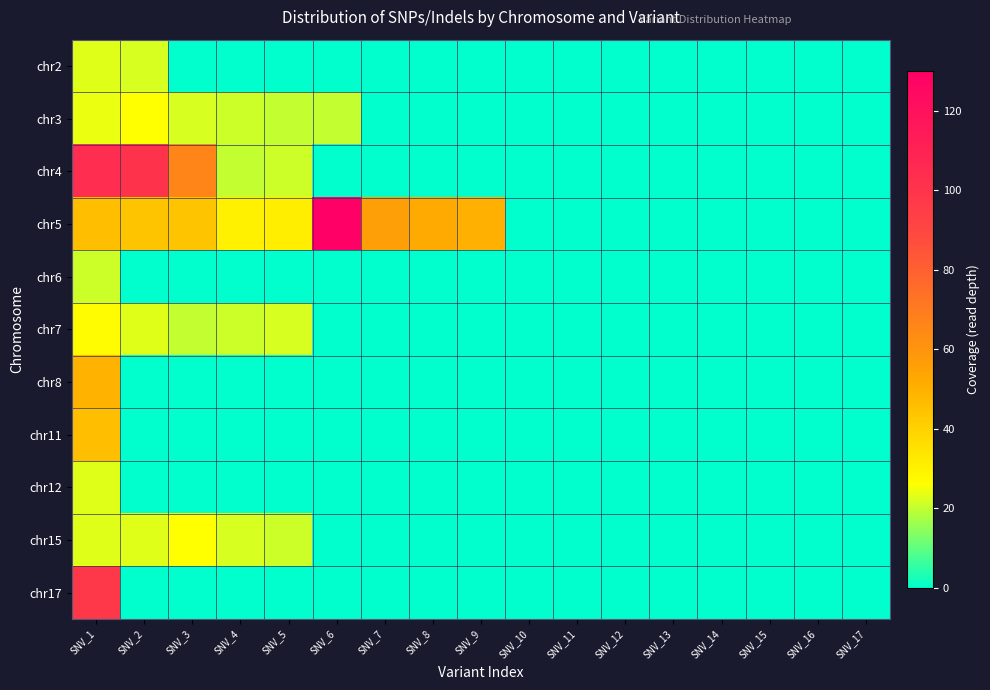

Which series has the largest range (max minus min)?

chr5